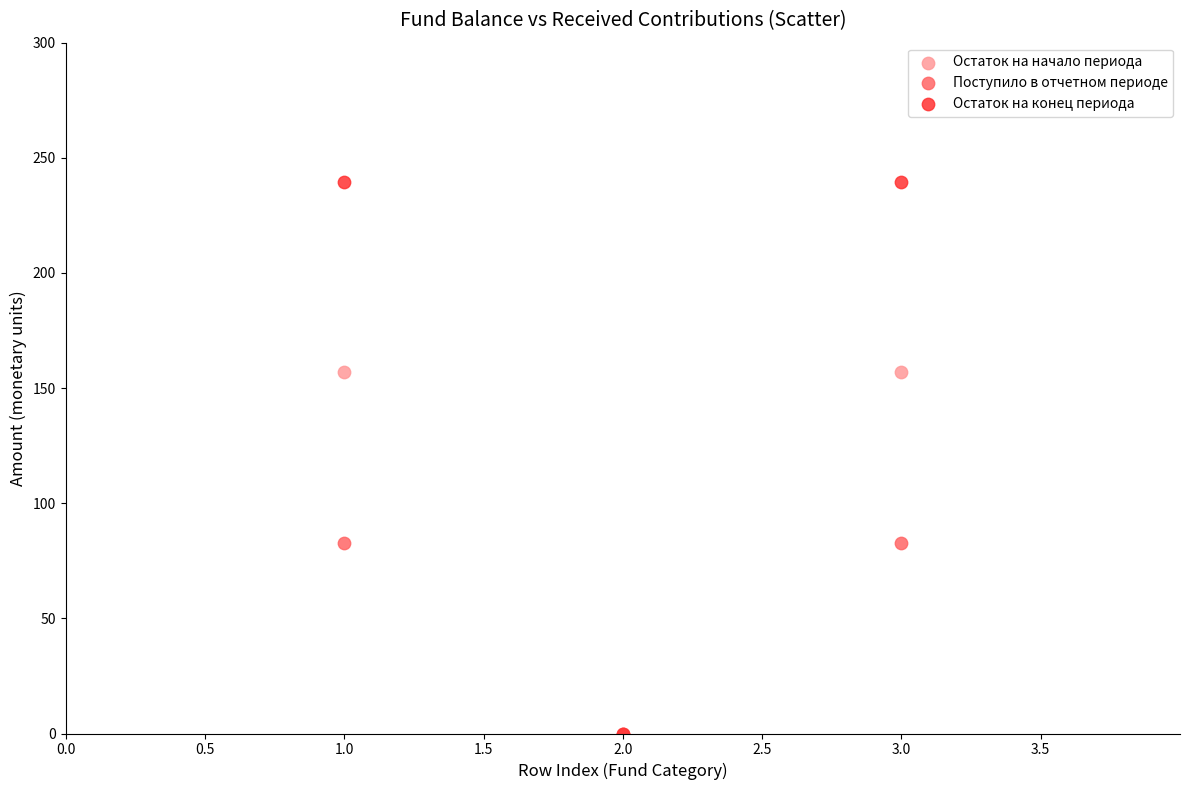

What are all the series names shown in the legend?

Остаток на начало периода, Поступило в отчетном периоде, Остаток на конец периода